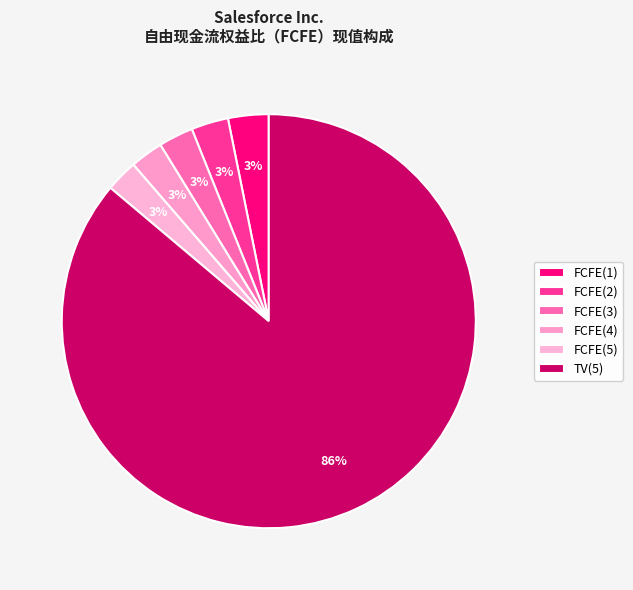

How many slices are in this pie chart?

6